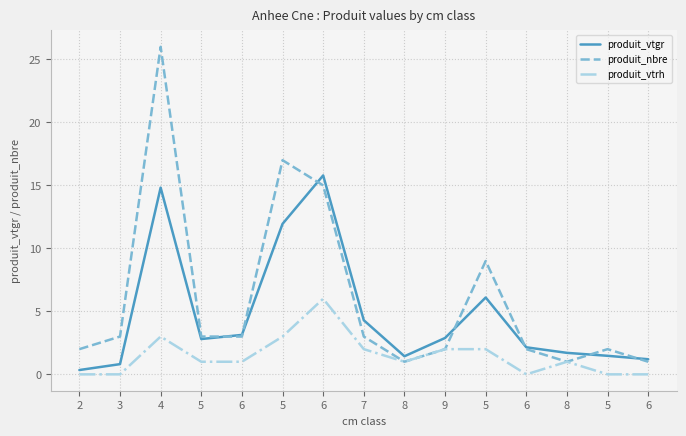

What are all the series names shown in the legend?

produit_vtgr, produit_nbre, produit_vtrh